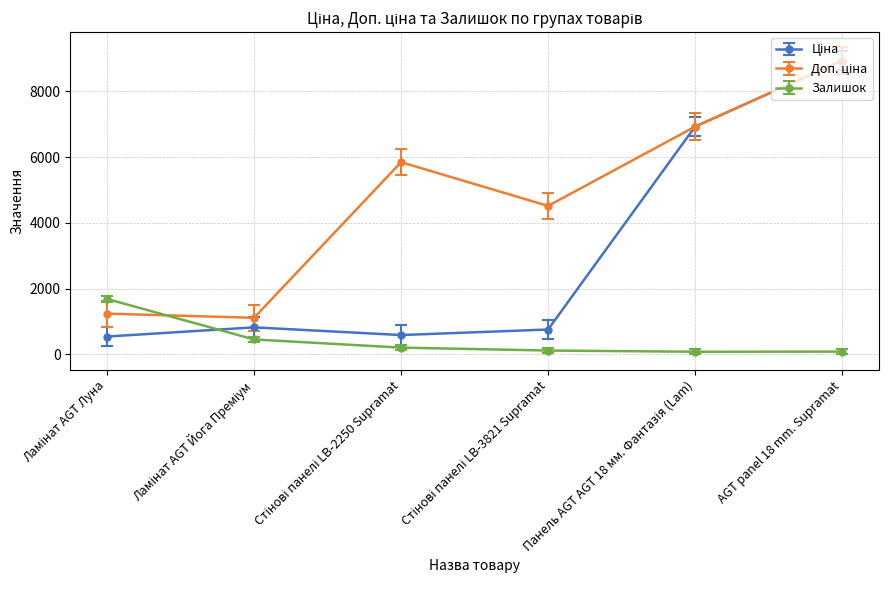

Which label corresponds to the largest value in the chart?

AGT panel 18 mm. Supramat